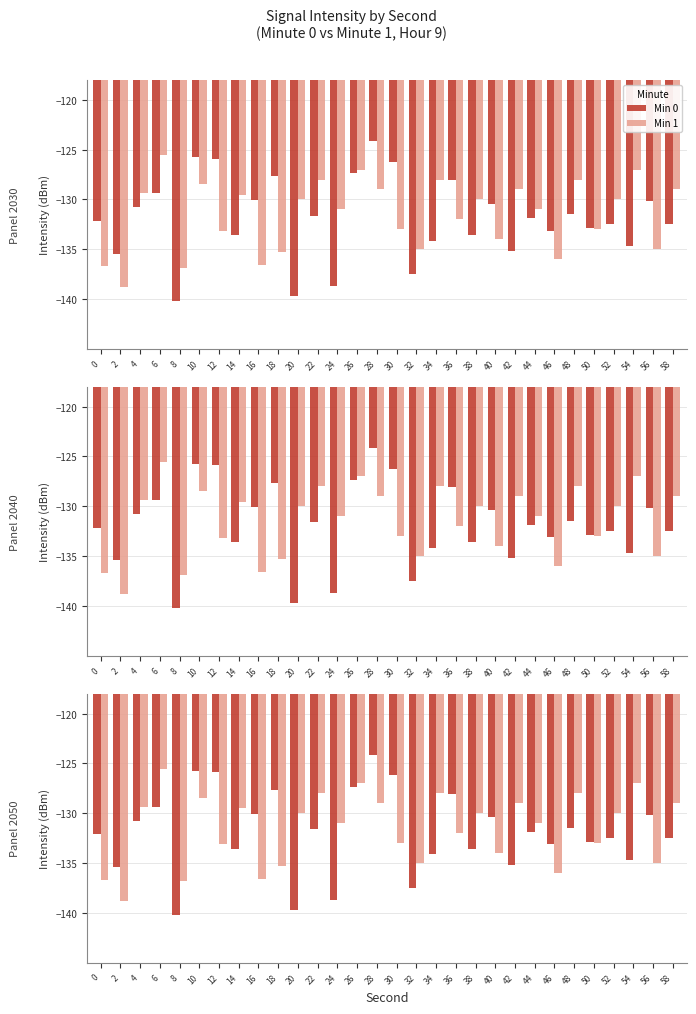

What is the value of the Min 0 bar at the 28th from the left?

-134.7